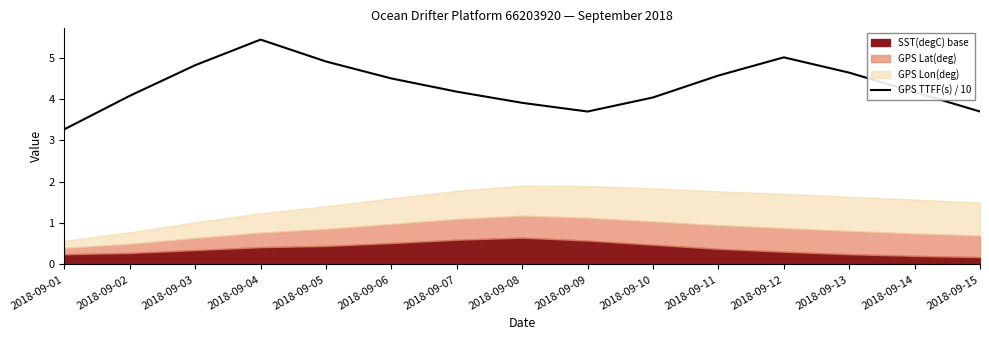

What is the value of the 2nd point from the left?

4.1